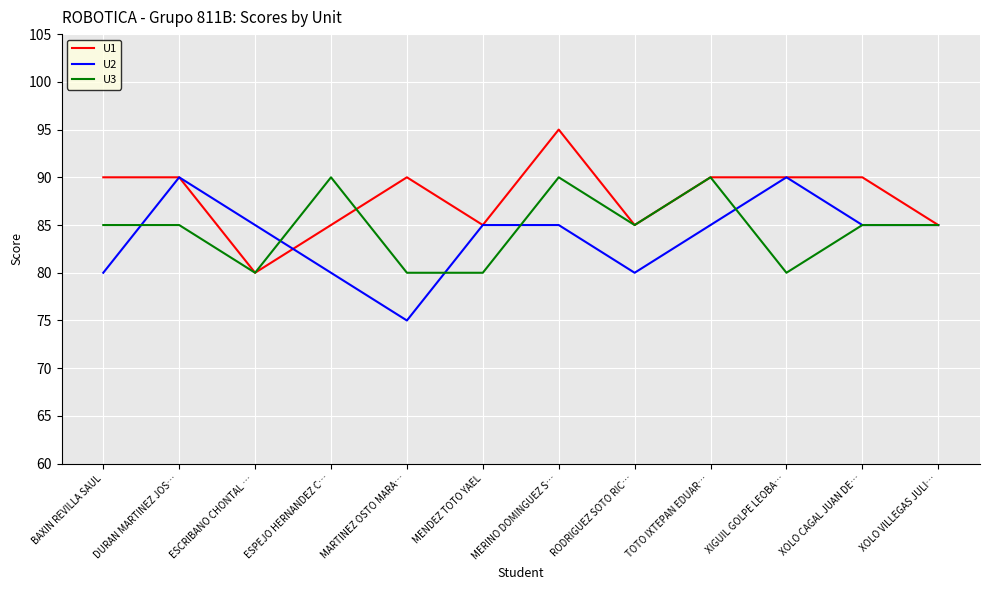

Where do U3 and U2 first cross each other?

BAXIN REVILLA SAUL and DURAN MARTINEZ JOS…